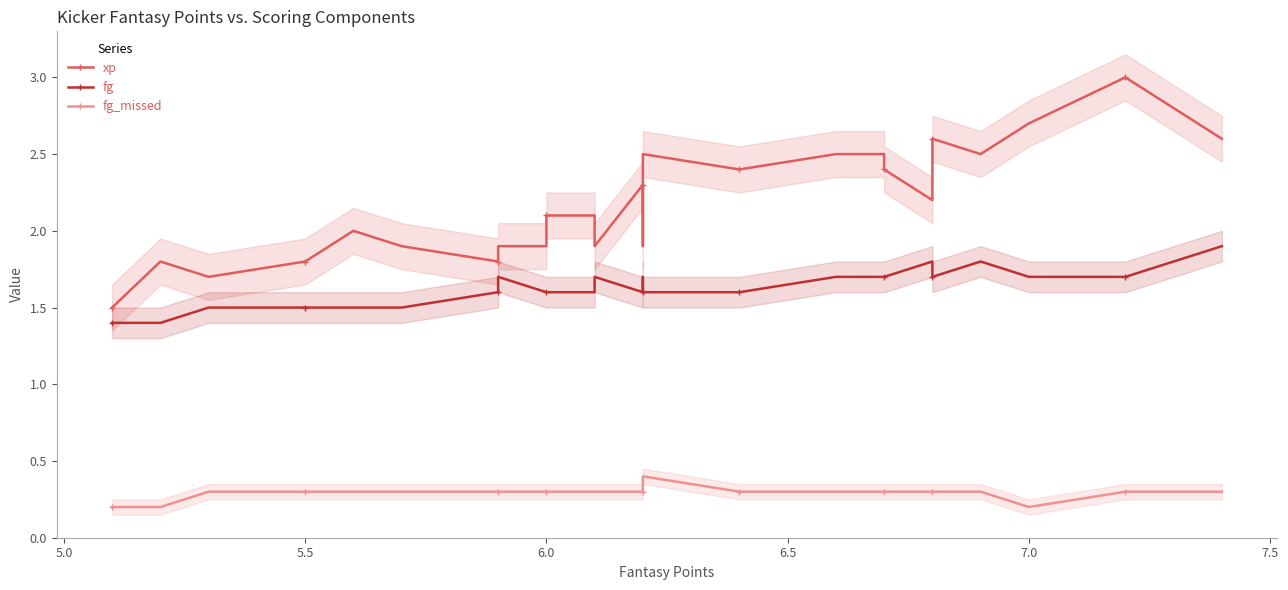

In fg_missed, how many points are lower than both neighbors (excluding endpoints)?

1